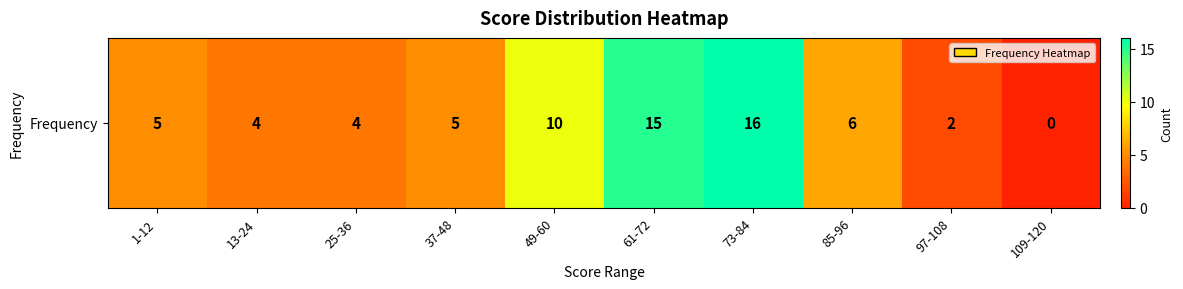

What is the average value?

7